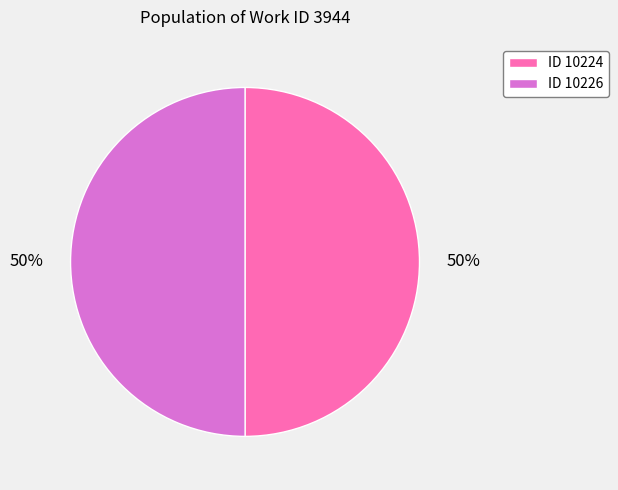

To the nearest percent, what percentage of the pie is ID 10226?

50%